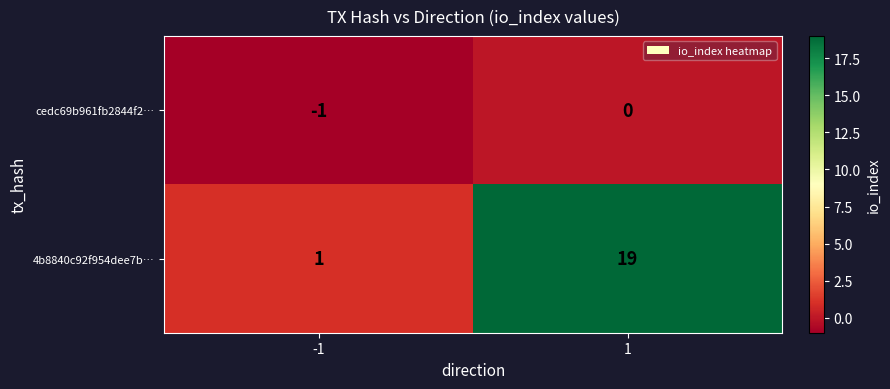

Which series changed the most between -1 and 1?

4b8840c92f954dee7b…